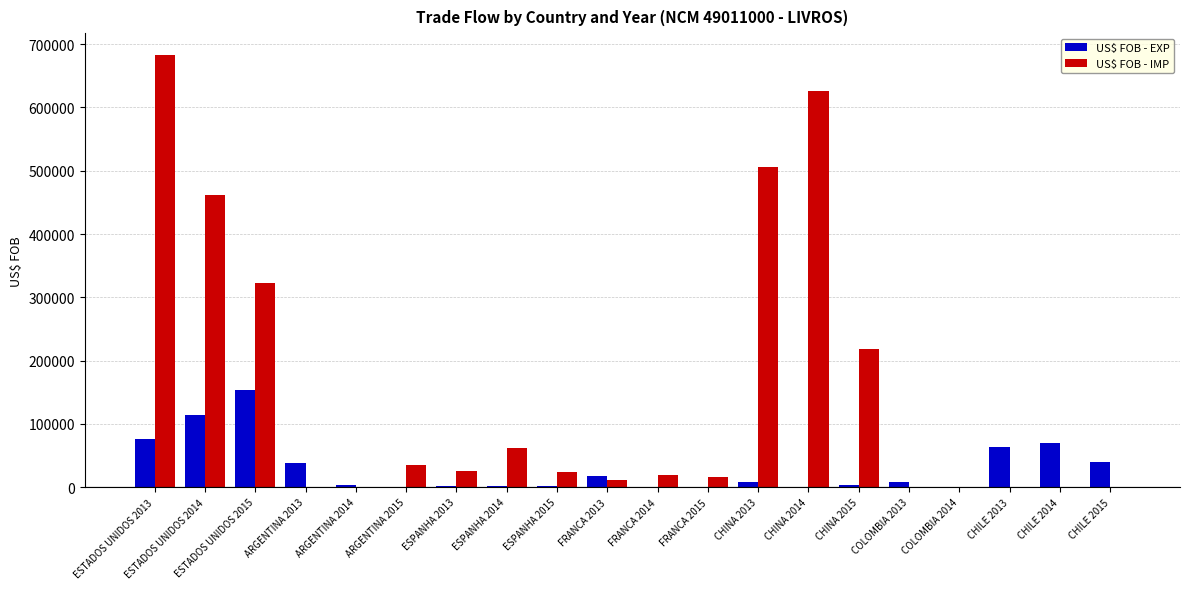

How many groups of bars are there?

20